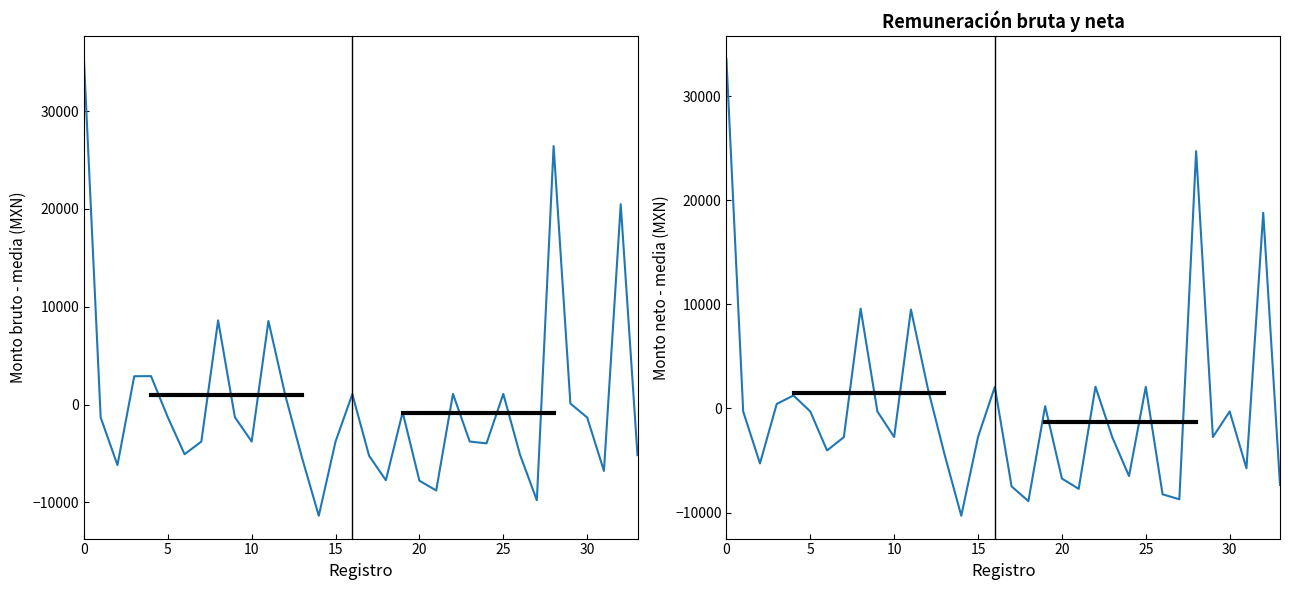

Which series has the widest spread of values?

Monto mensual bruto